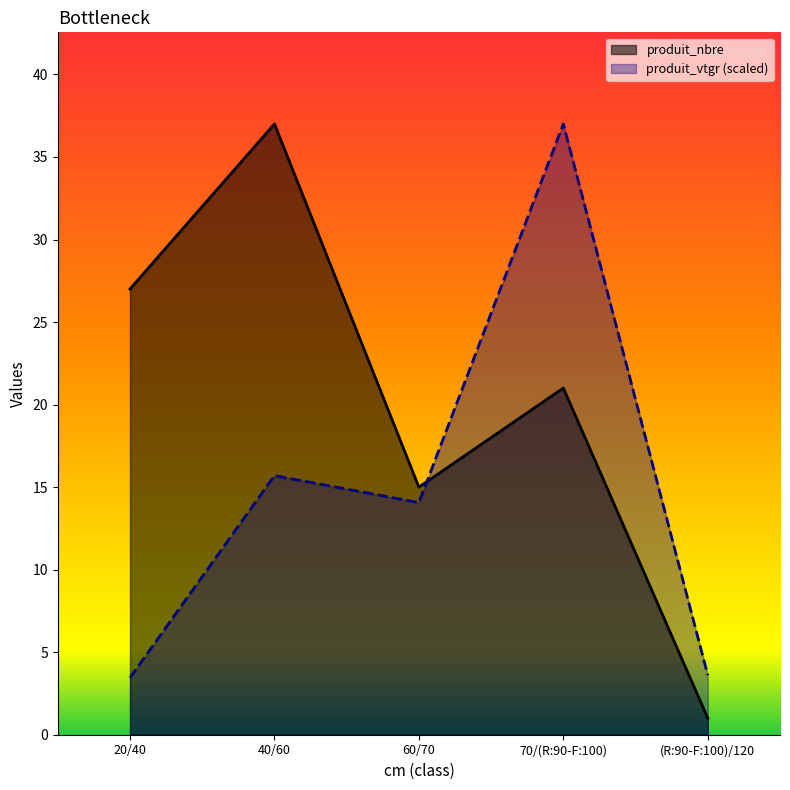

True or false: produit_vtgr has a value of 15.7 at 40/60.

True